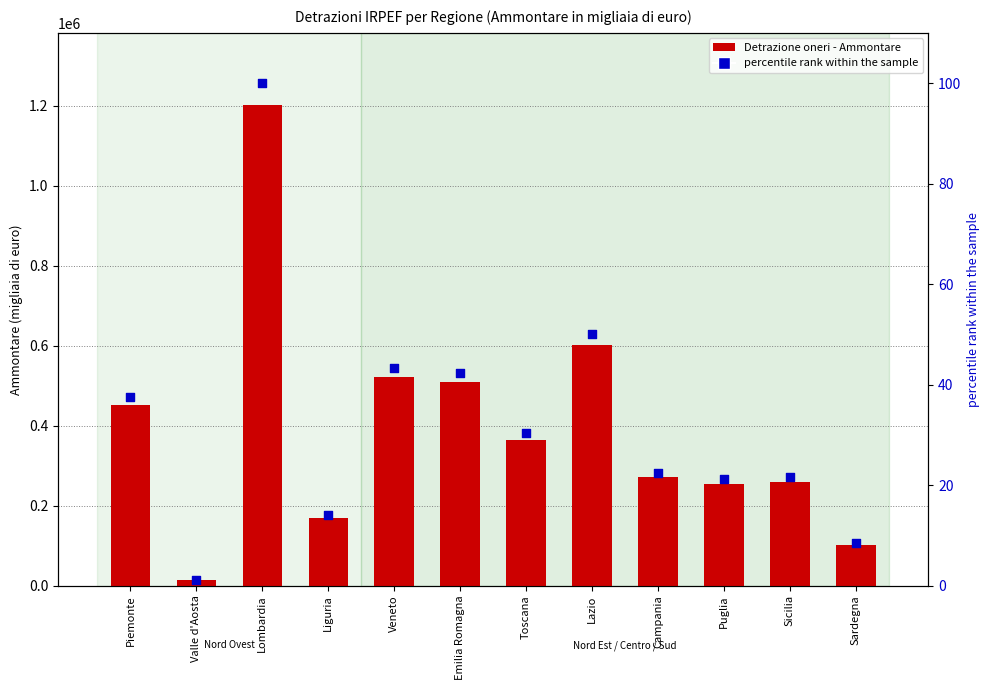

Which series has the largest total across all categories?

Detrazione oneri - Ammontare